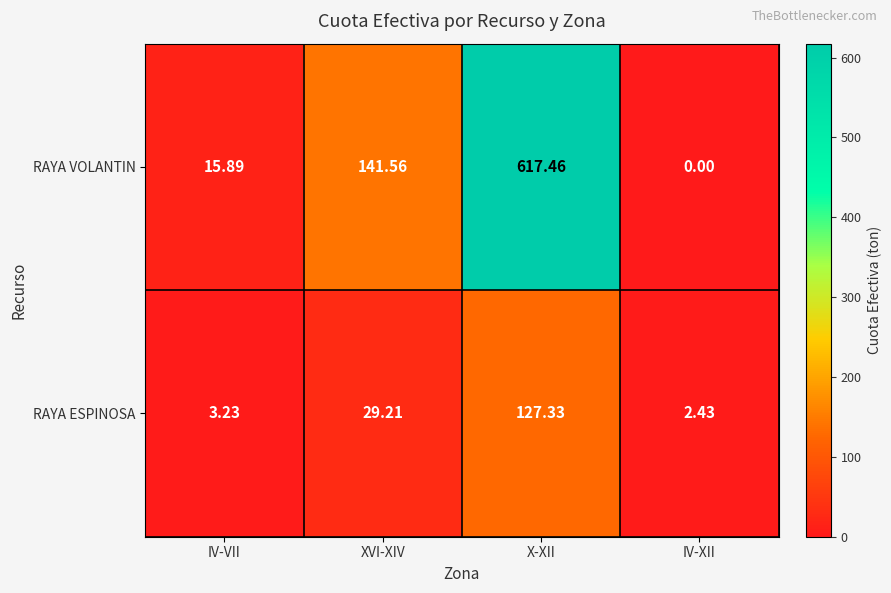

Which series changed the most between IV-VII and XVI-XIV?

RAYA VOLANTIN